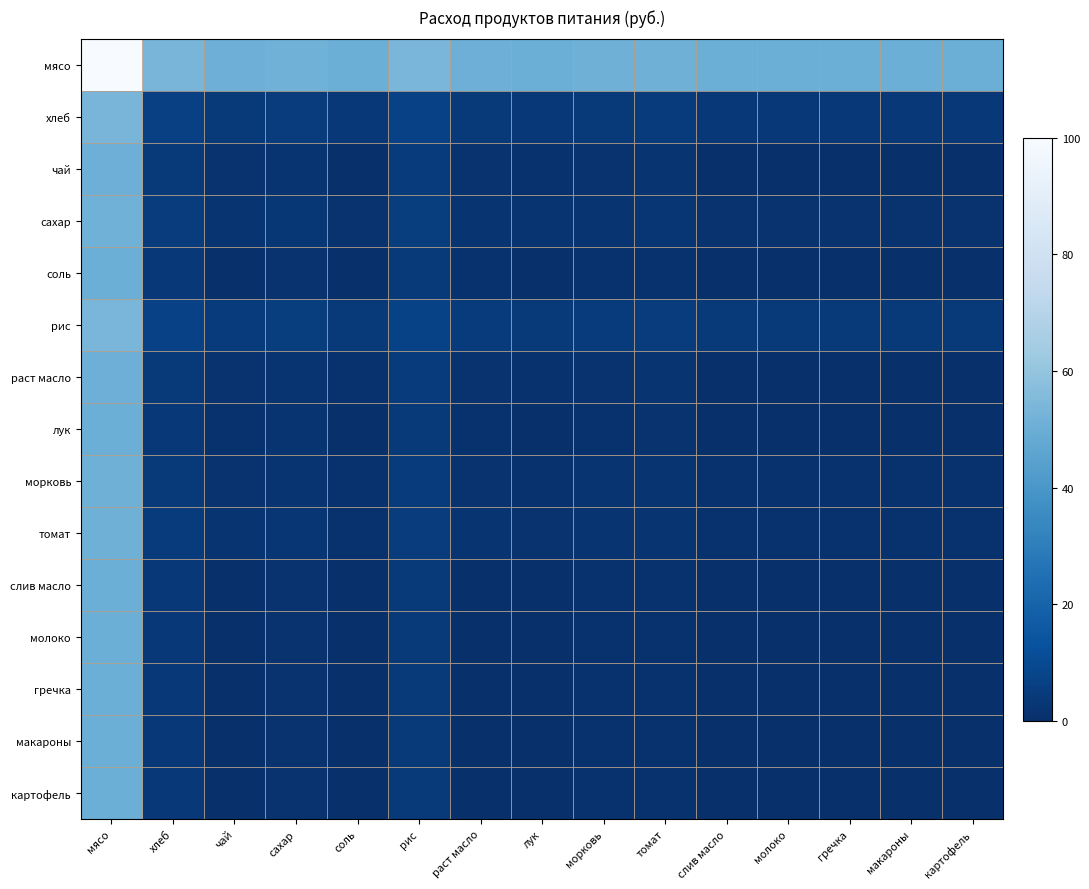

Which series has the largest total across all categories?

мясо